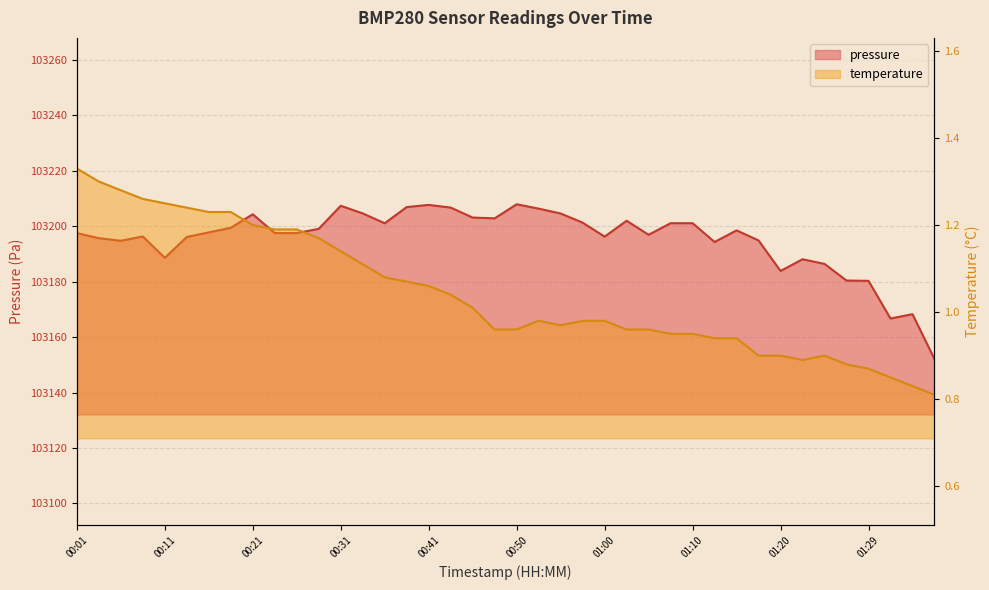

True or false: pressure has a value of 60200.7 at 00:16.

False